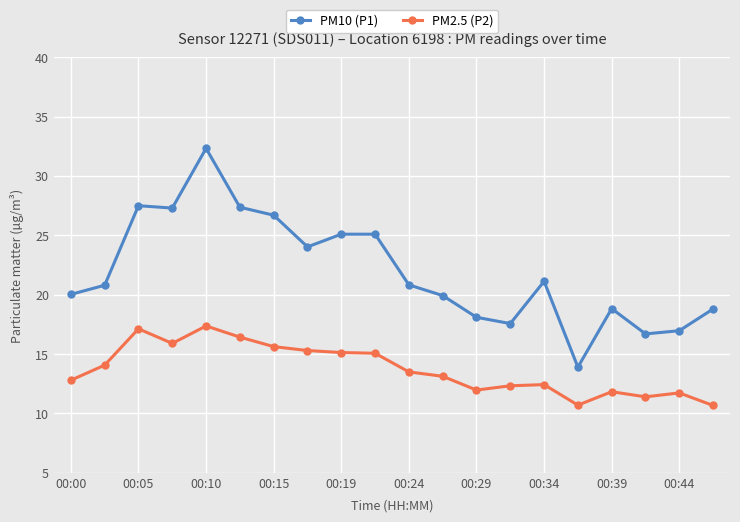

What is the average value of the PM2.5 (P2) series?

13.7